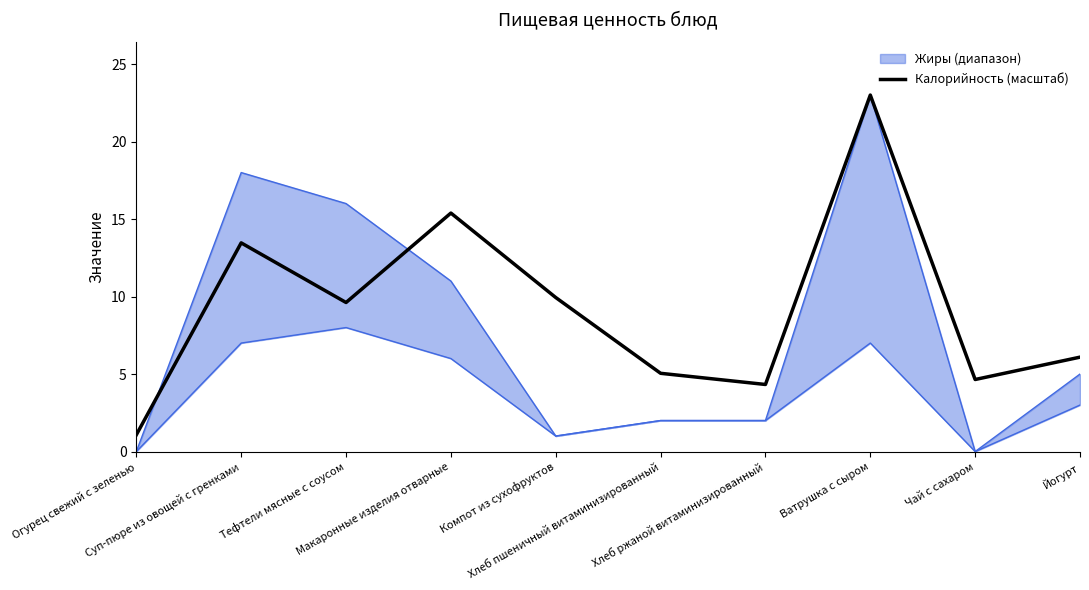

Reading left to right, list all the values displayed in this chart.

Огурец свежий с зеленью=1.1	Суп-пюре из овощей с гренками=13.5	Тефтели мясные с соусом=9.6	Макаронные изделия отварные=15.4	Компот из сухофруктов=9.9	Хлеб пшеничный витаминизированный=5.0	Хлеб ржаной витаминизированный=4.3	Ватрушка с сыром=23.0	Чай с сахаром=4.6	Йогурт=6.1